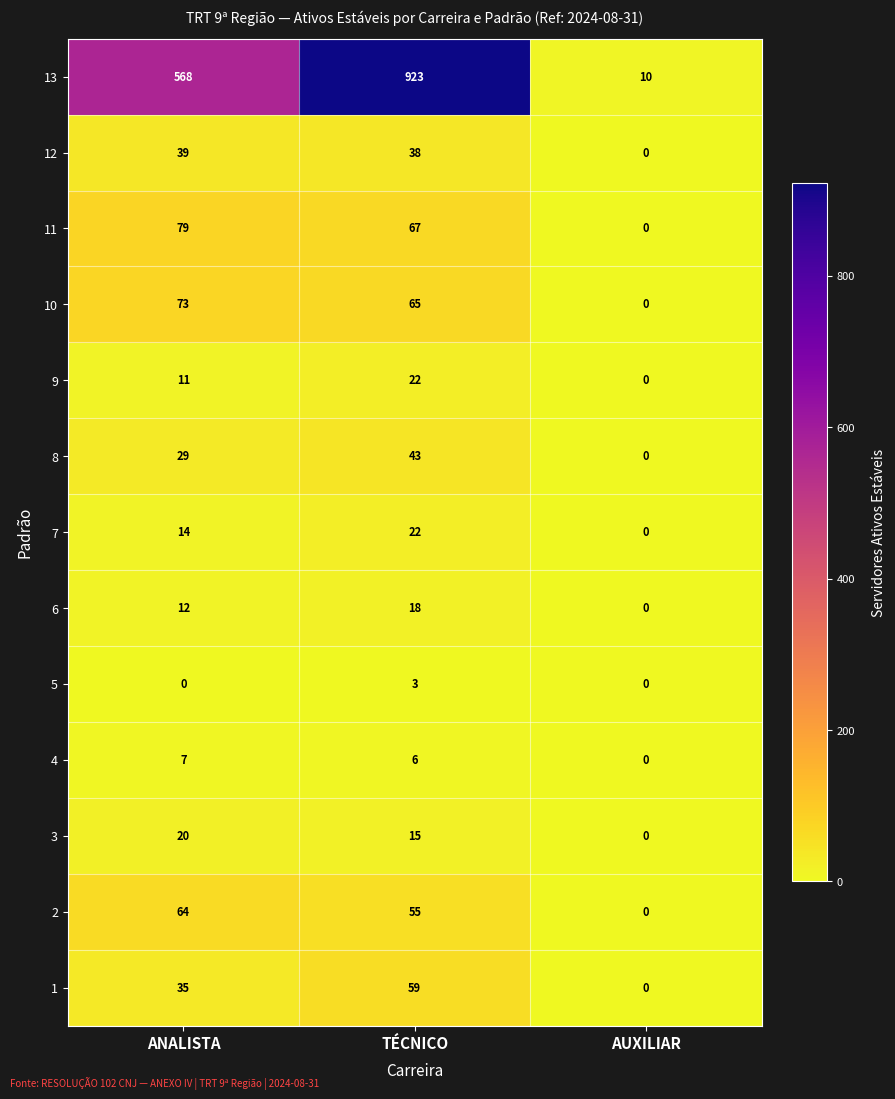

Which series has the largest total across all categories?

13